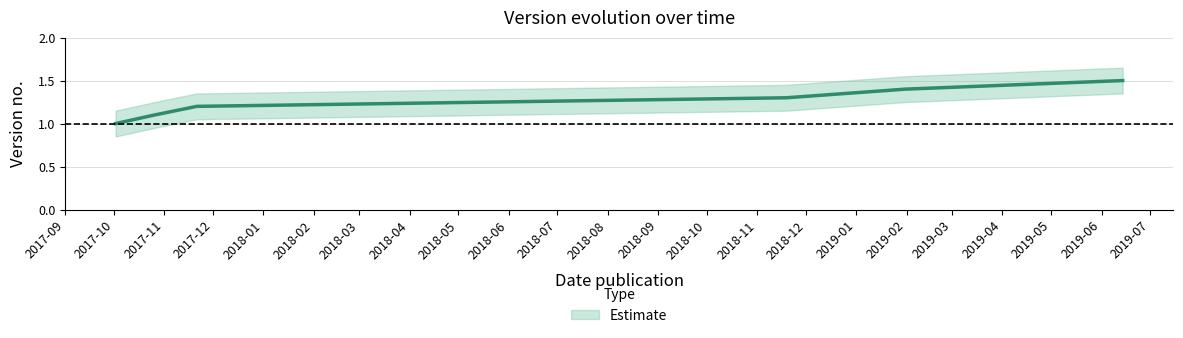

What is the spread (max minus min) of values at 2017-11-21?

0.3